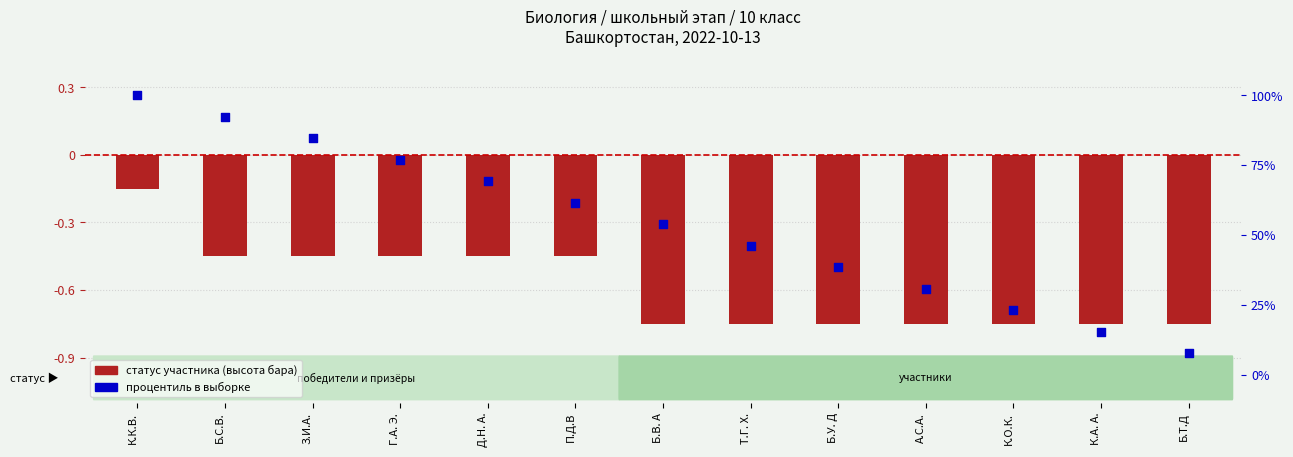

Which series contains the lowest Y value?

статус участника